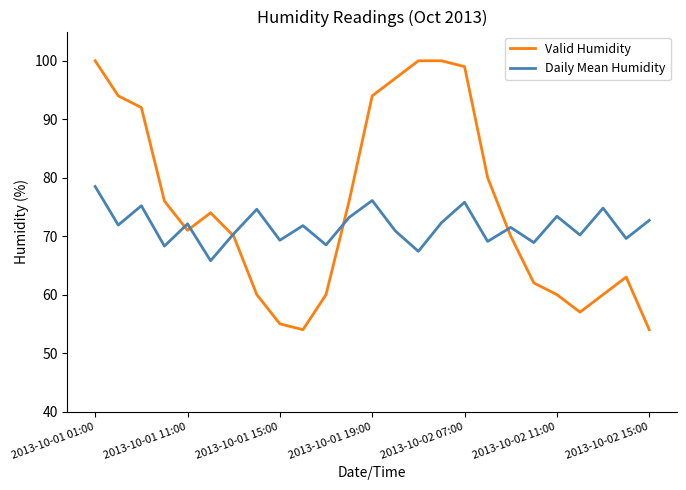

Which series has the largest range (max minus min)?

Valid Humidity